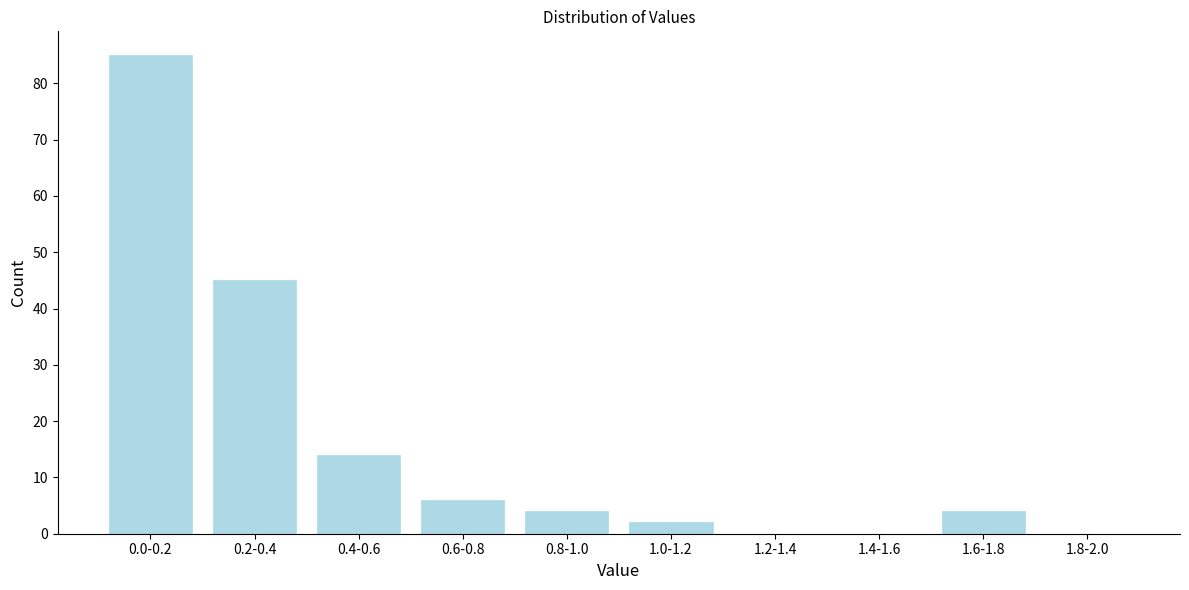

Reading left to right, list all the values displayed in this chart.

0.0-0.2=85	0.2-0.4=45	0.4-0.6=14	0.6-0.8=6	0.8-1.0=4	1.0-1.2=2	1.2-1.4=0	1.4-1.6=0	1.6-1.8=4	1.8-2.0=0